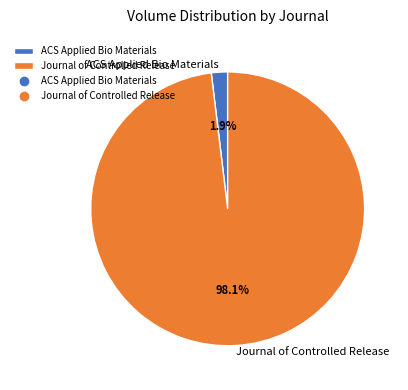

What percentage is the Journal of Controlled Release slice, to the nearest percent?

98%